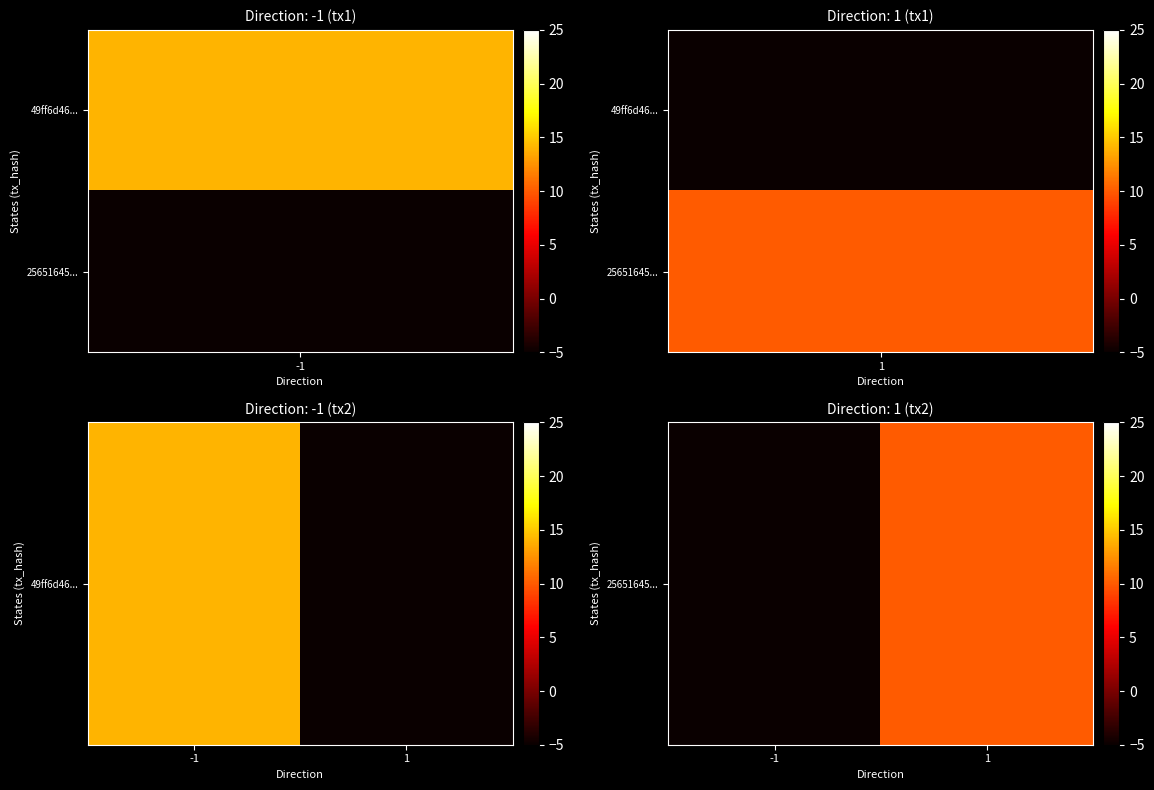

Which category has the highest value across all series?

1